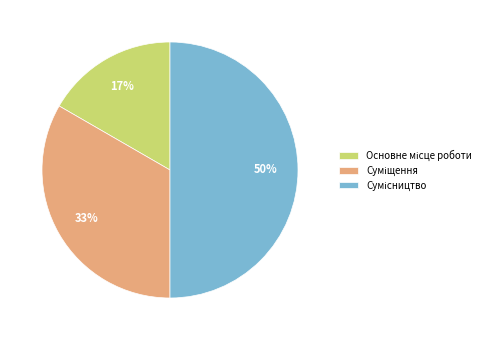

To the nearest percent, what is the difference between the largest and smallest slice percentages?

33%